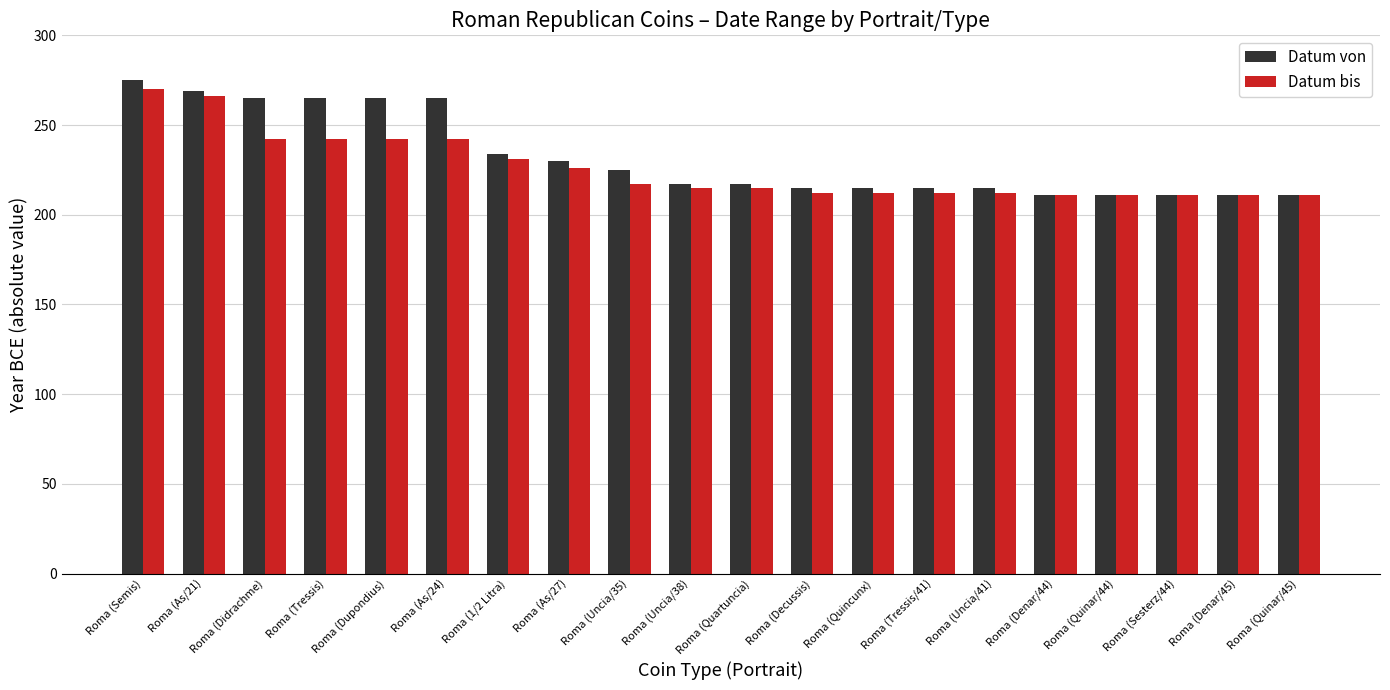

The value of Datum bis at Roma (1/2 Litra) is 231. True or false?

True